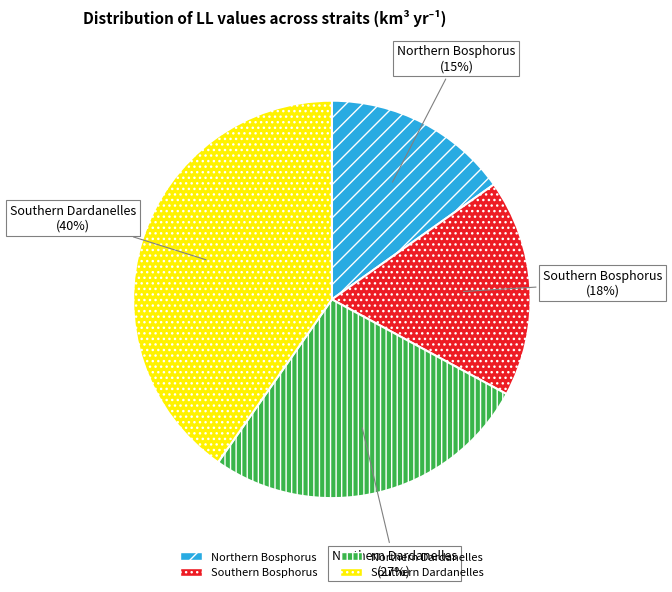

True or false: Northern Dardanelles accounts for 27% of the total.

True